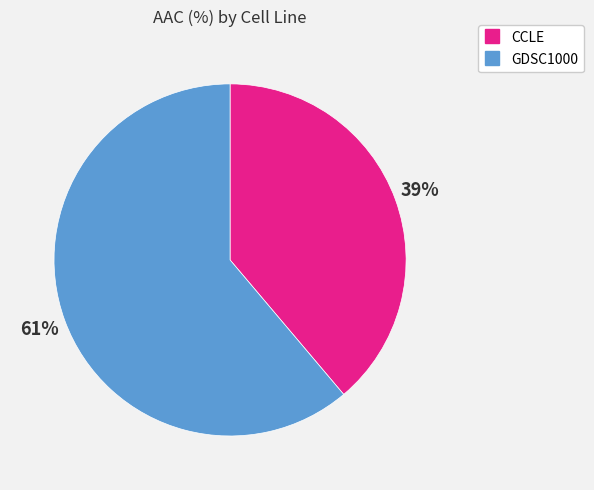

What percentage is the GDSC1000 slice, to the nearest percent?

61%